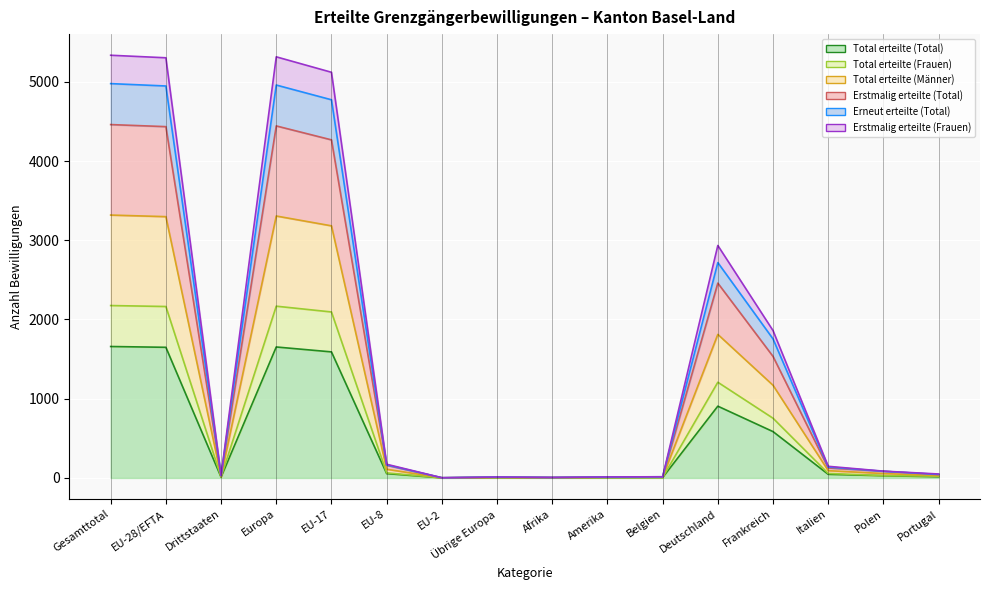

True or false: Total erteilte (Frauen) has a value of 30 at Polen.

True